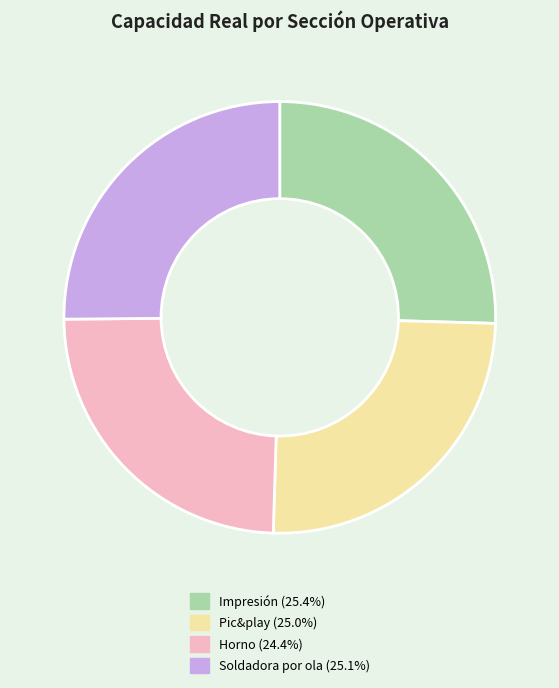

Between Horno and Pic&play, which is larger?

Pic&play